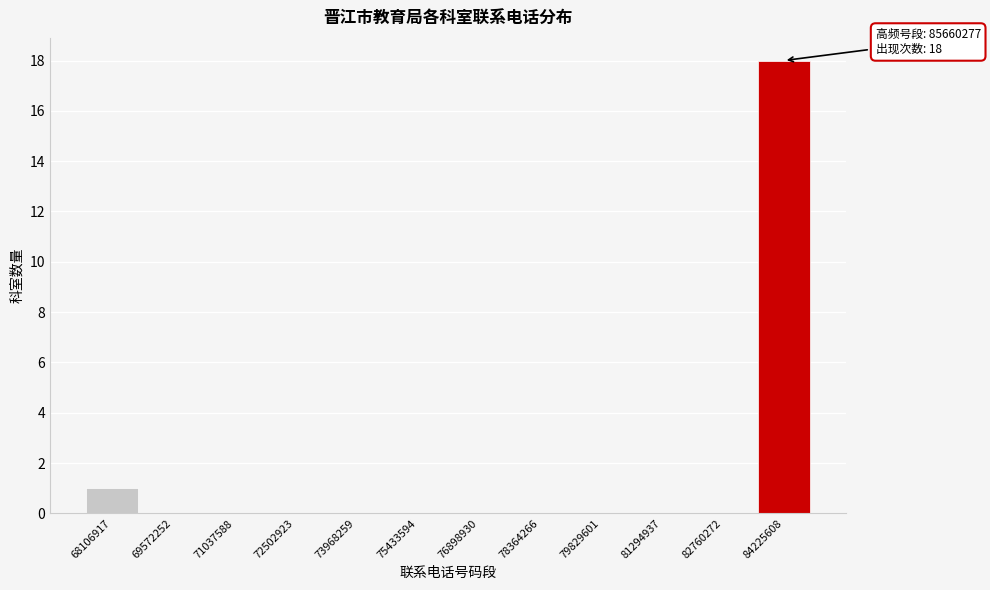

Reading right to left, extract all data points from this chart.

84225608=18	82760272=0	81294937=0	79829601=0	78364266=0	76898930=0	75433594=0	73968259=0	72502923=0	71037588=0	69572252=0	68106917=1